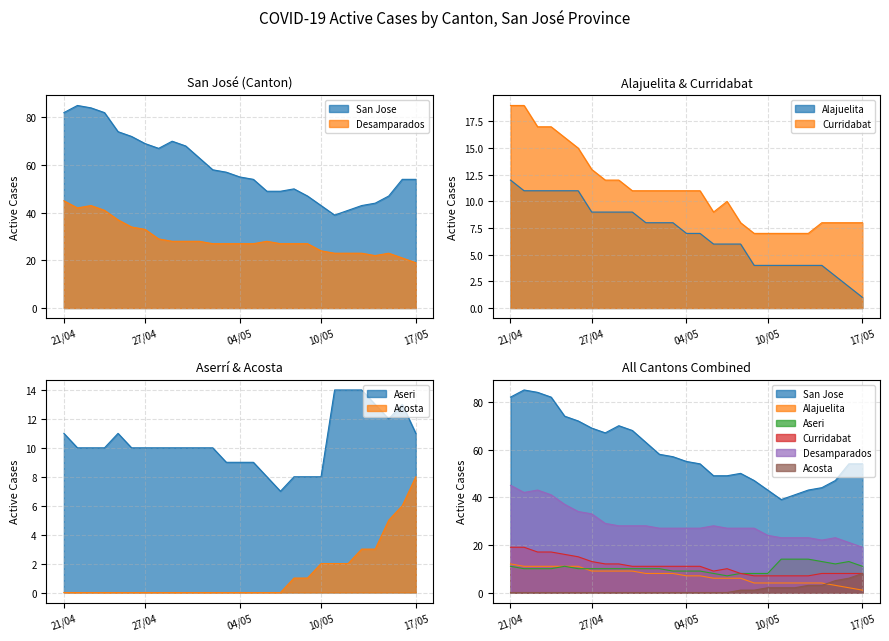

Does the chart display data point markers on the line(s)?

No